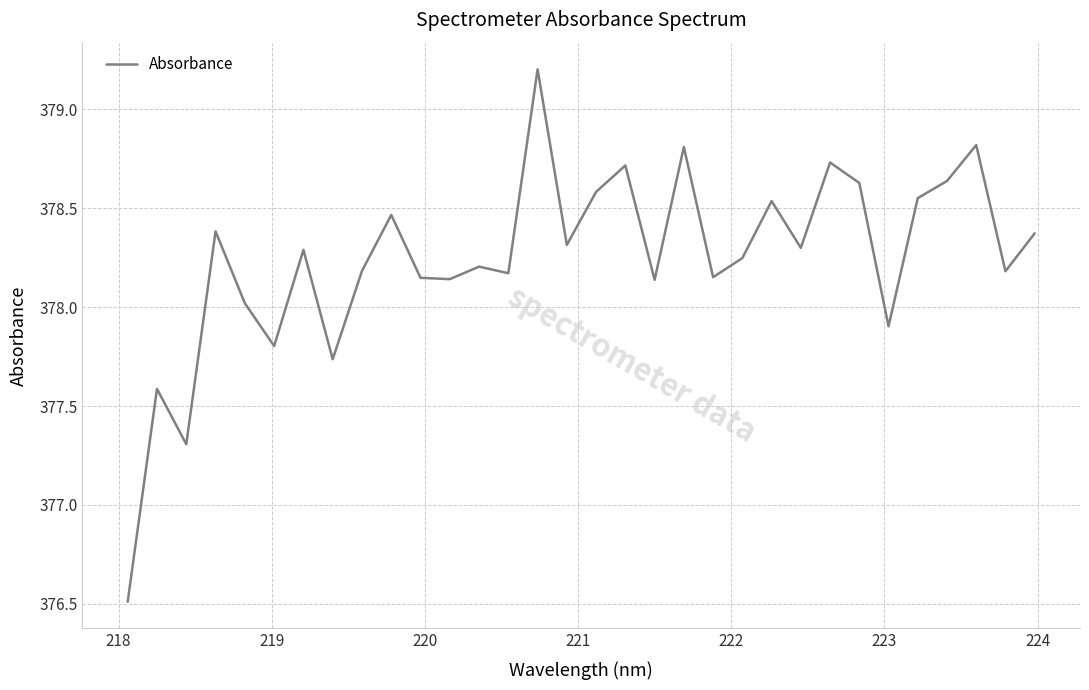

What is the difference between the maximum and minimum values?

2.7